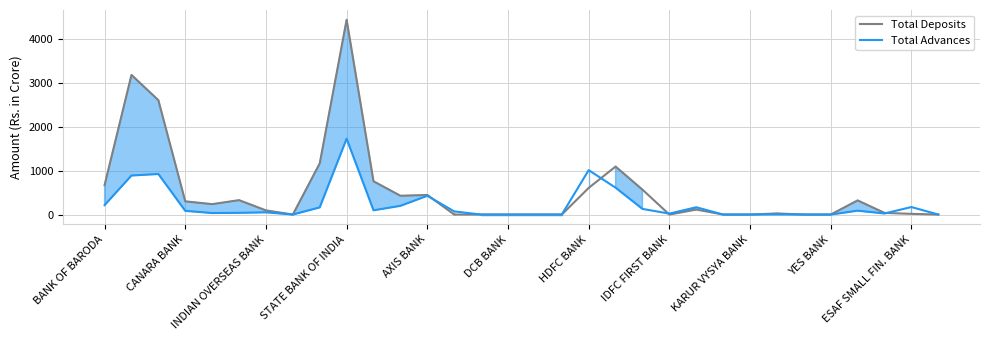

Reading right to left, transcribe all the data shown in this chart.

Total Deposits: 0.0	15.8	37.2	322.6	0.0	0.0	25.1	0.0	0.0	113.5	0.0	567.7	1094.6	607.5	0.0	0.0	0.0	0.0	0.0	446.3	428.2	758.4	4442.5	1167.1	0.0	94.8	328.4	237.3	300.9	2608.3	3184.0	671.8
Total Advances: 0.0	171.3	24.1	87.6	0.0	0.0	2.8	0.0	0.0	165.7	20.8	128.6	612.3	1012.7	0.0	0.0	0.0	0.0	71.3	427.6	198.2	96.4	1729.2	162.7	0.0	50.2	38.9	34.2	83.8	924.2	889.7	214.4